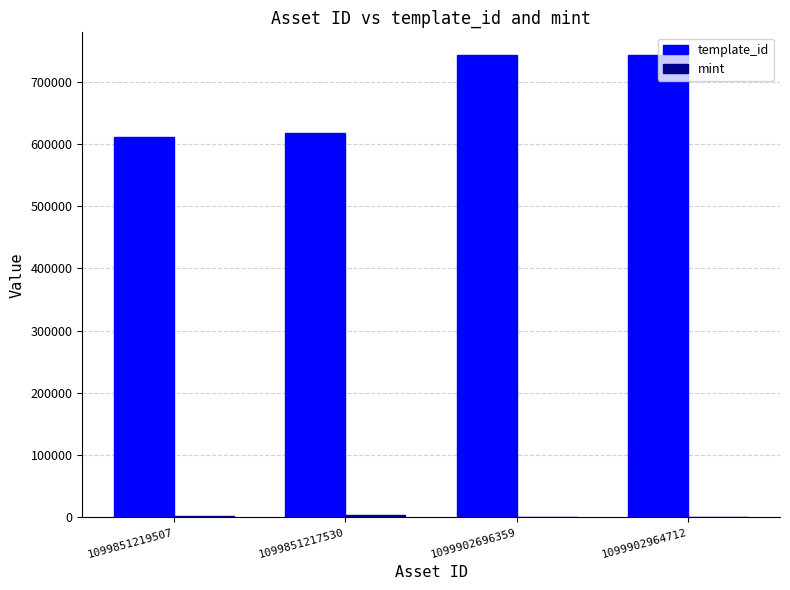

The value of template_id at 1099851217530 is 617504. True or false?

True